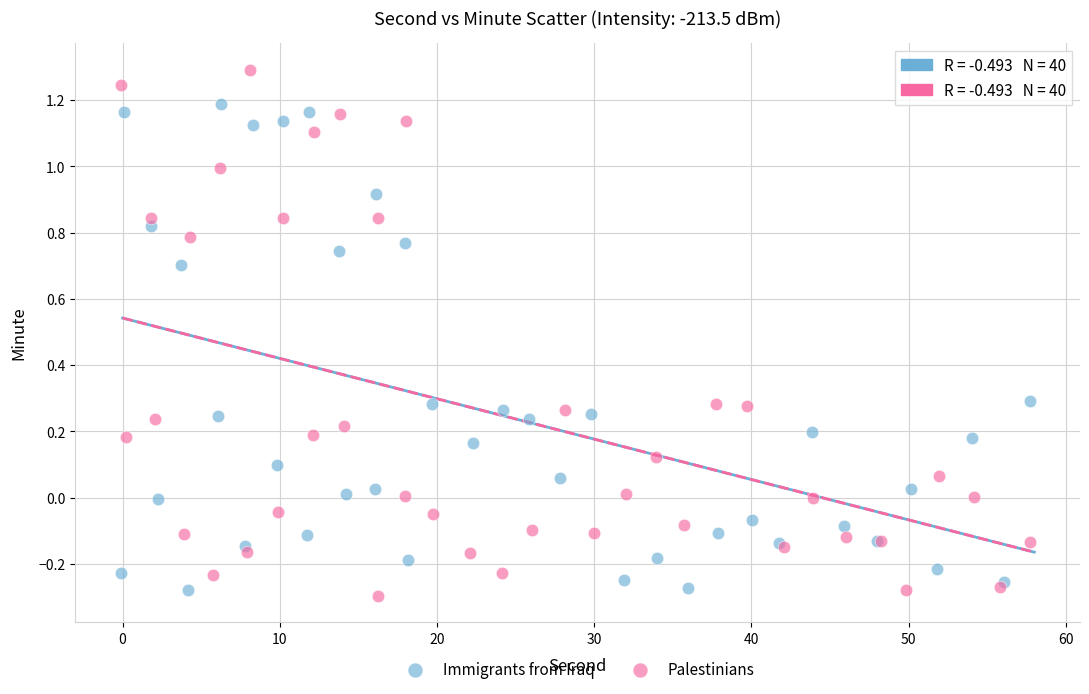

Which series reaches the maximum Y coordinate?

Palestinians